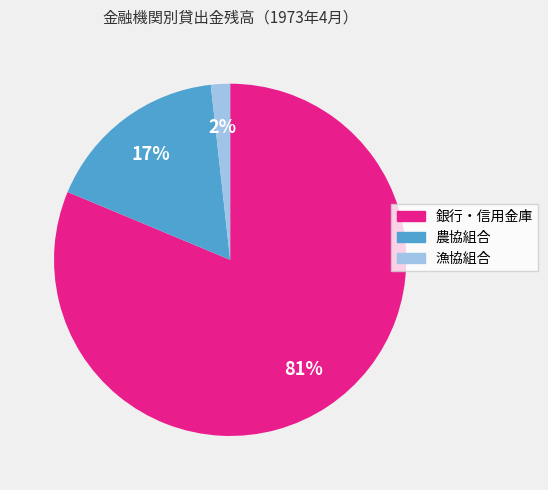

To the nearest percent, what is the combined percentage of 漁協組合 and 銀行・信用金庫?

83%